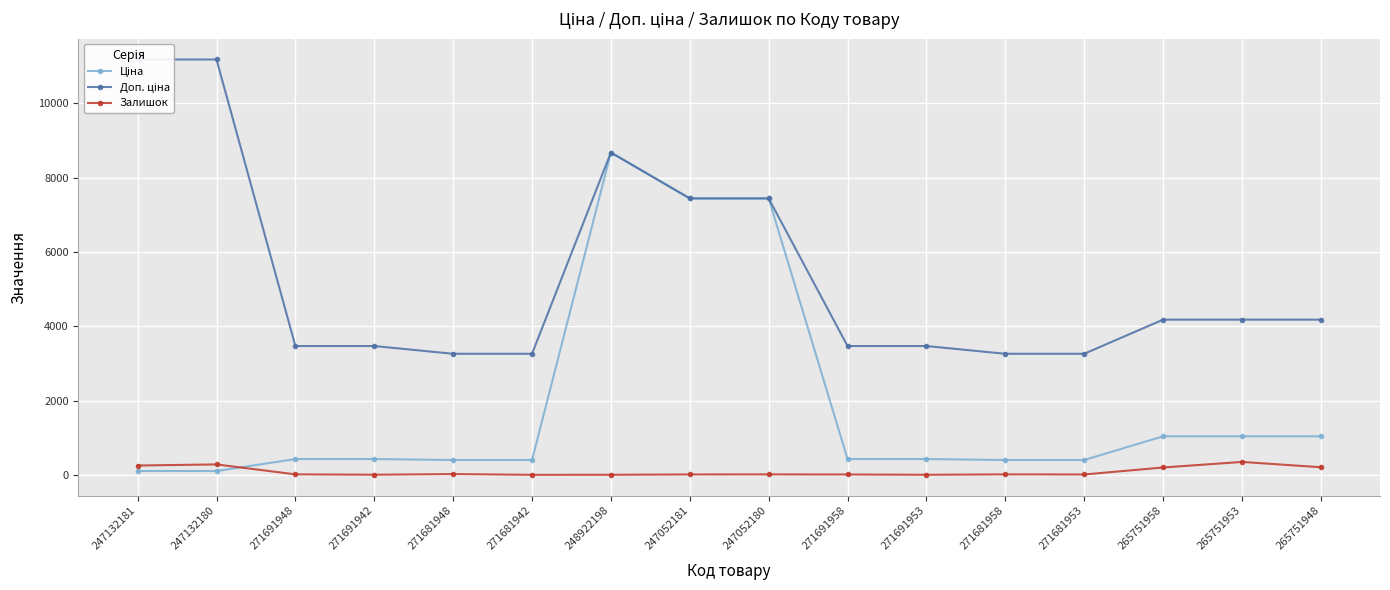

What value does the Залишок series have at 271691953?

11.0